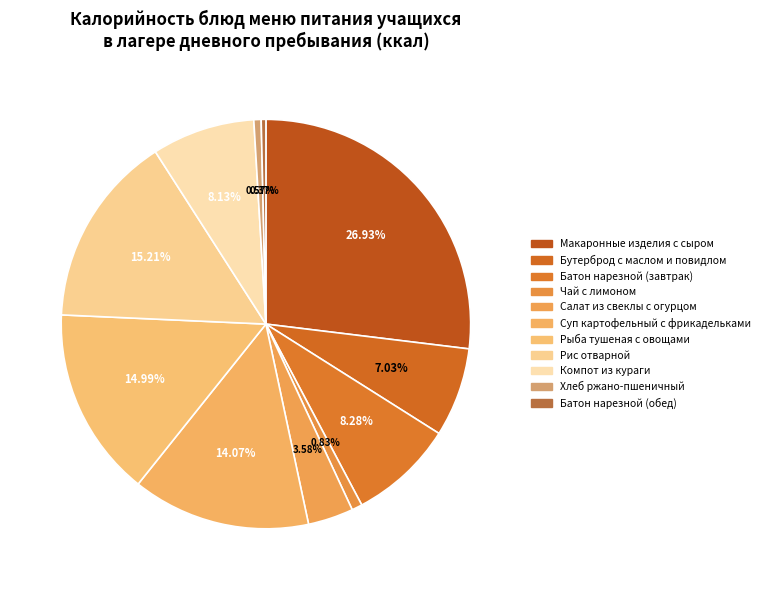

Is there a majority slice in this chart?

No